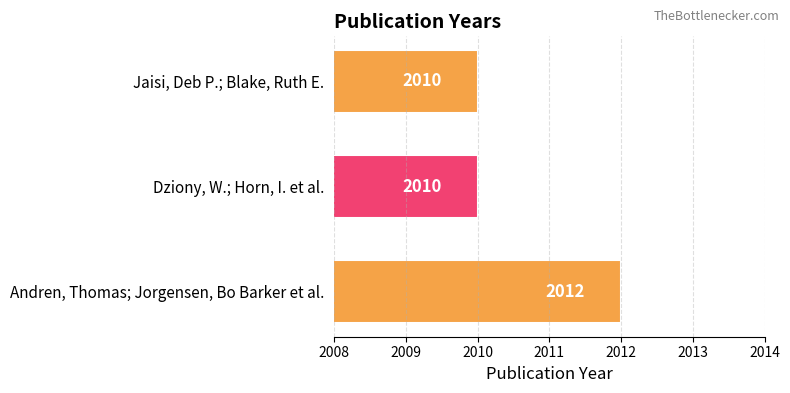

Reading bottom to top, what are all the values shown in this chart?

Andren, Thomas; Jorgensen, Bo Barker et al.=2012	Dziony, W.; Horn, I. et al.=2010	Jaisi, Deb P.; Blake, Ruth E.=2010